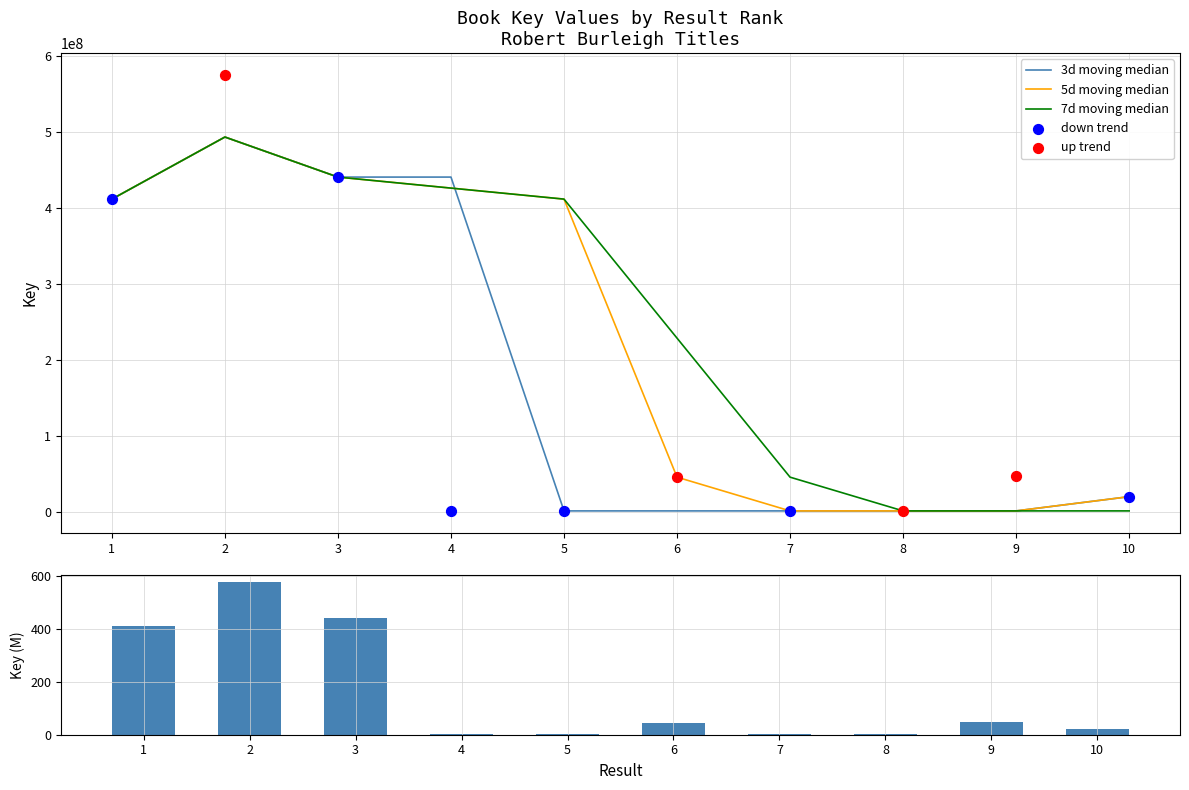

What is the change in value from 4 to 6?

+44.4